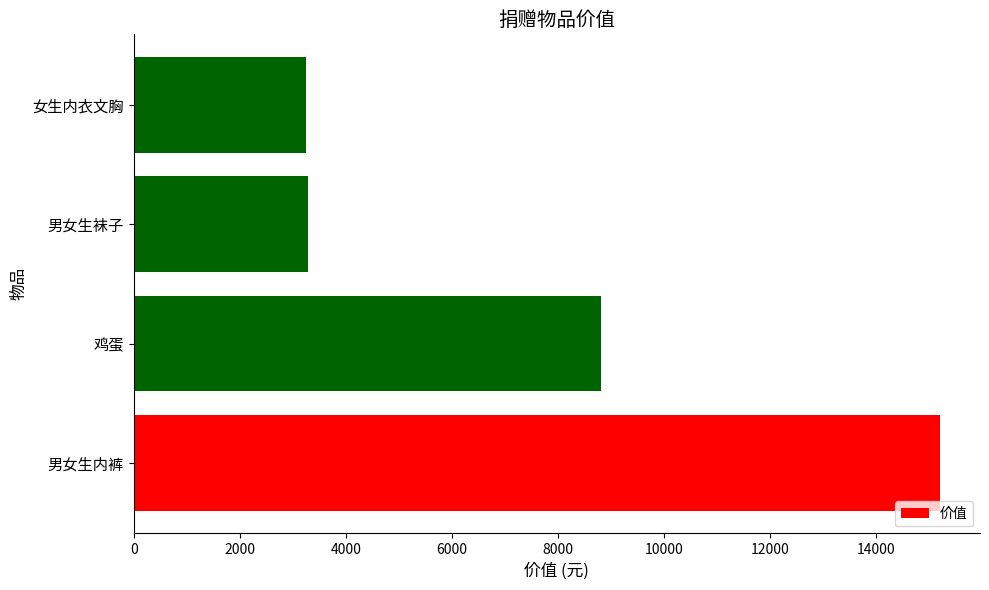

What is the smallest value displayed?

3254.2